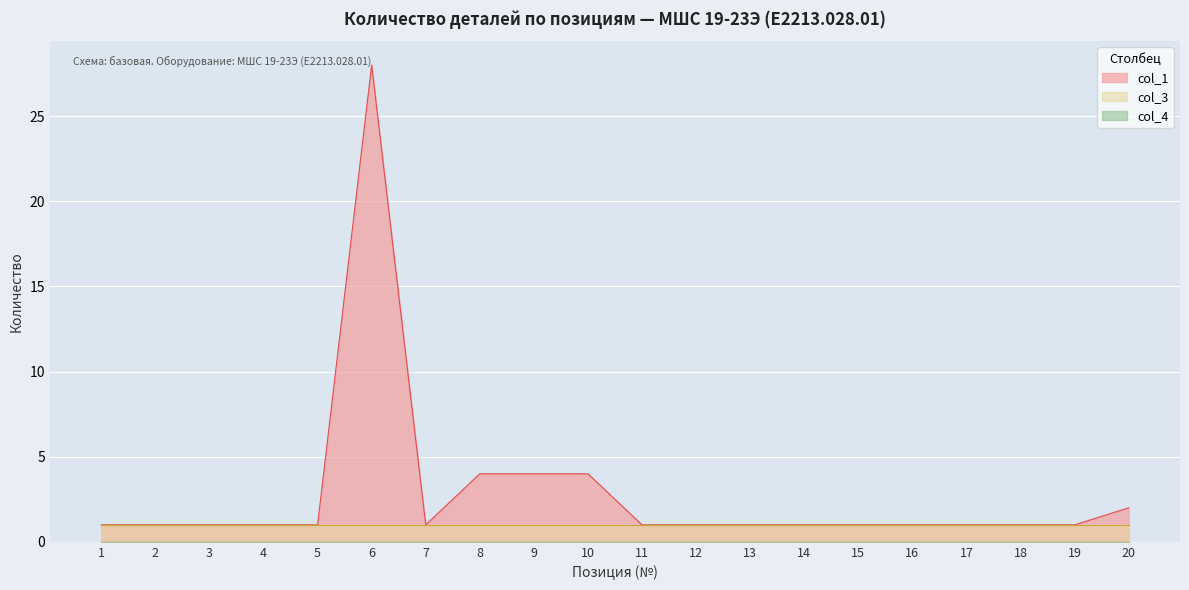

Which category has the lowest value across all series?

1